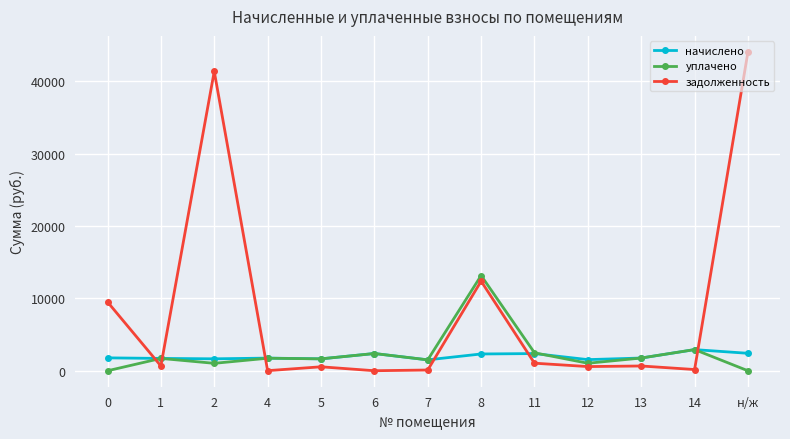

How many distinct data groups are displayed?

3